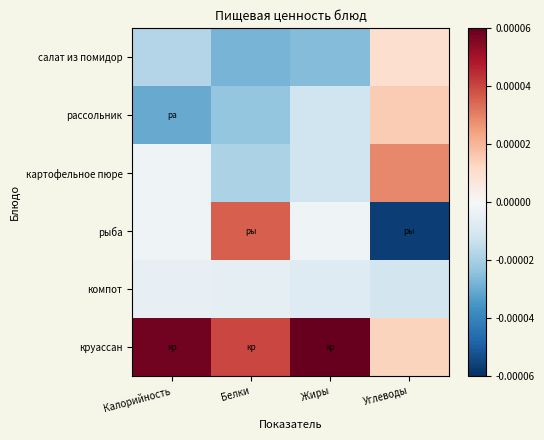

At which category is the sum across all series the highest?

Углеводы